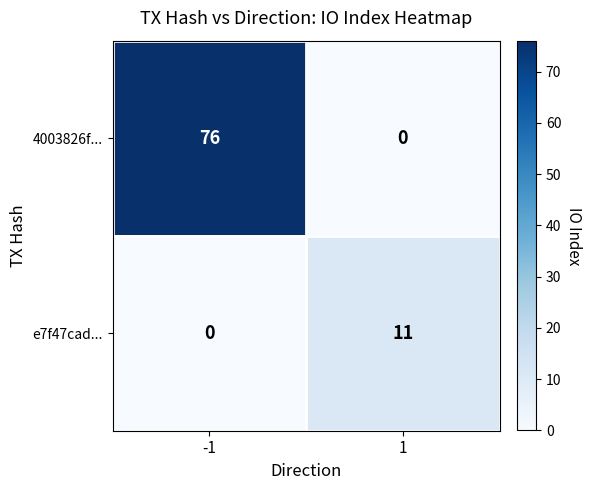

True or false: 4003826f... has a value of 33 at 1.

False